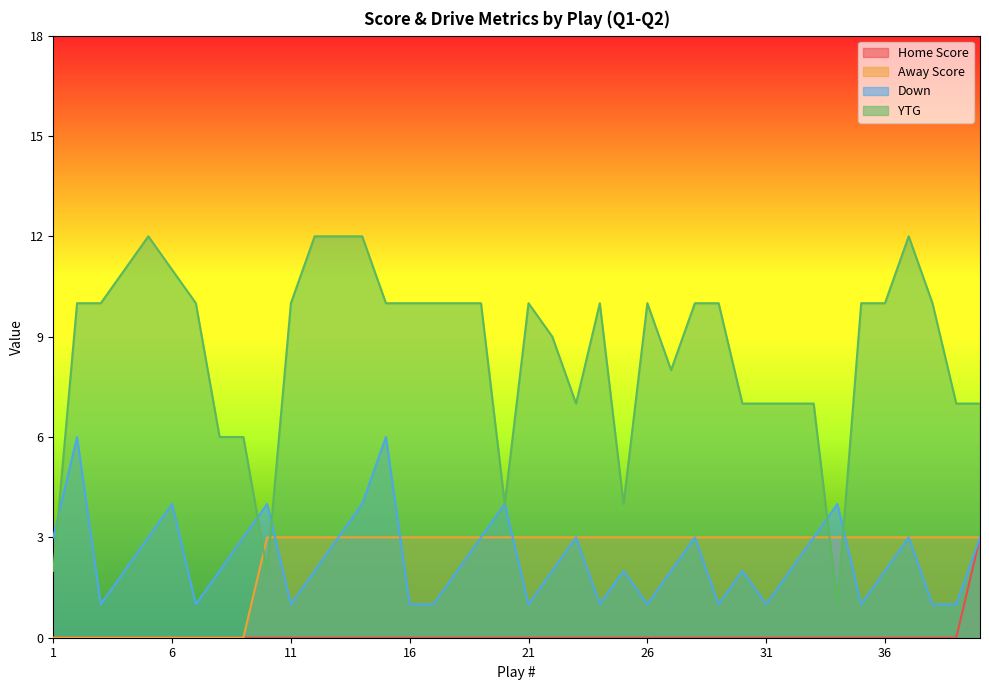

Reading left to right, list all the values displayed in this chart.

Home Score: 0	0	0	0	0	0	0	0	0	0	0	0	0	0	0	0	0	0	0	0	0	0	0	0	0	0	0	0	0	0	0	0	0	0	0	0	0	0	0	3
Away Score: 0	0	0	0	0	0	0	0	0	3	3	3	3	3	3	3	3	3	3	3	3	3	3	3	3	3	3	3	3	3	3	3	3	3	3	3	3	3	3	3
Down: 3	6	1	2	3	4	1	2	3	4	1	2	3	4	6	1	1	2	3	4	1	2	3	1	2	1	2	3	1	2	1	2	3	4	1	2	3	1	1	3
YTG: 2	10	10	11	12	11	10	6	6	2	10	12	12	12	10	10	10	10	10	4	10	9	7	10	4	10	8	10	10	7	7	7	7	1	10	10	12	10	7	7